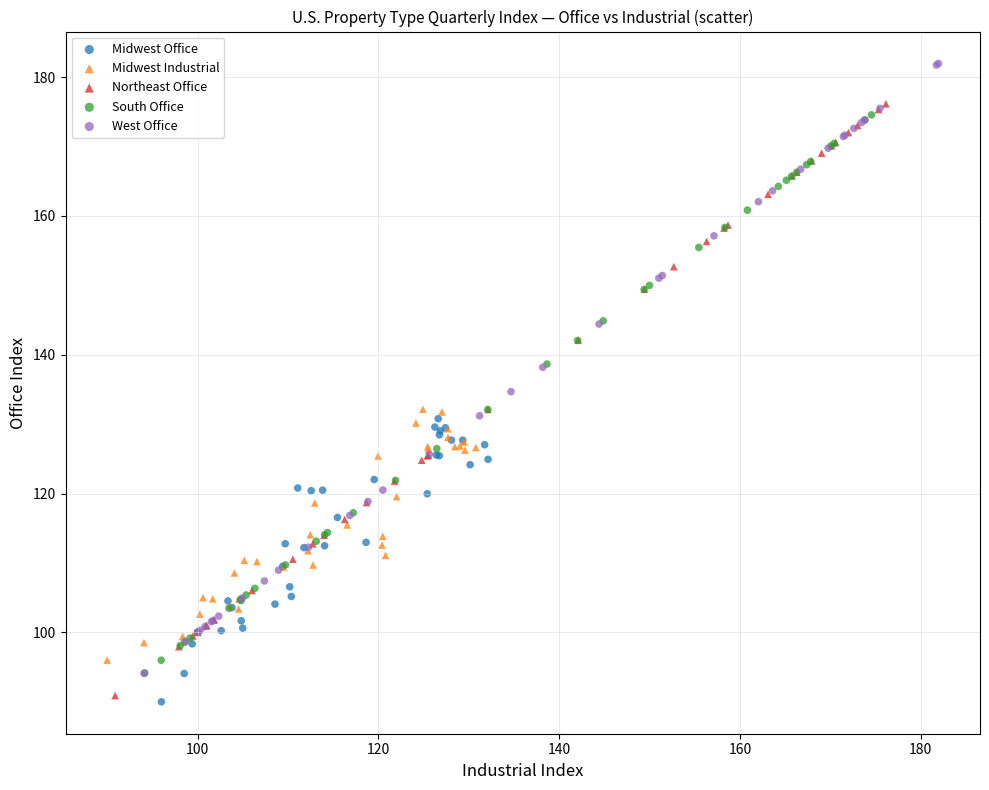

Which series has the widest spread of Y values?

West Office